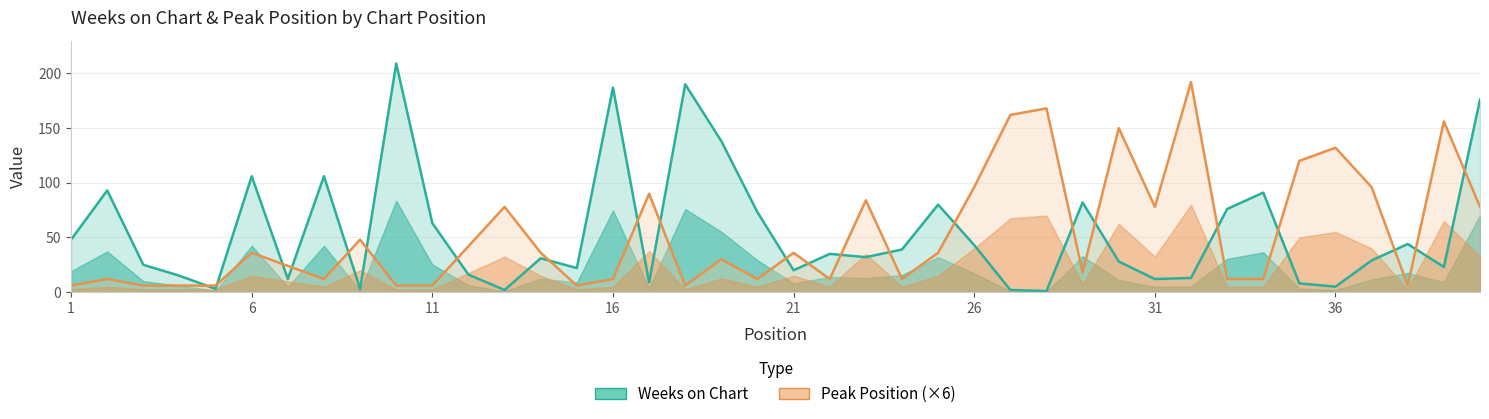

Rank the series by their average value, from highest to lowest.

Weeks on Chart, Peak Position